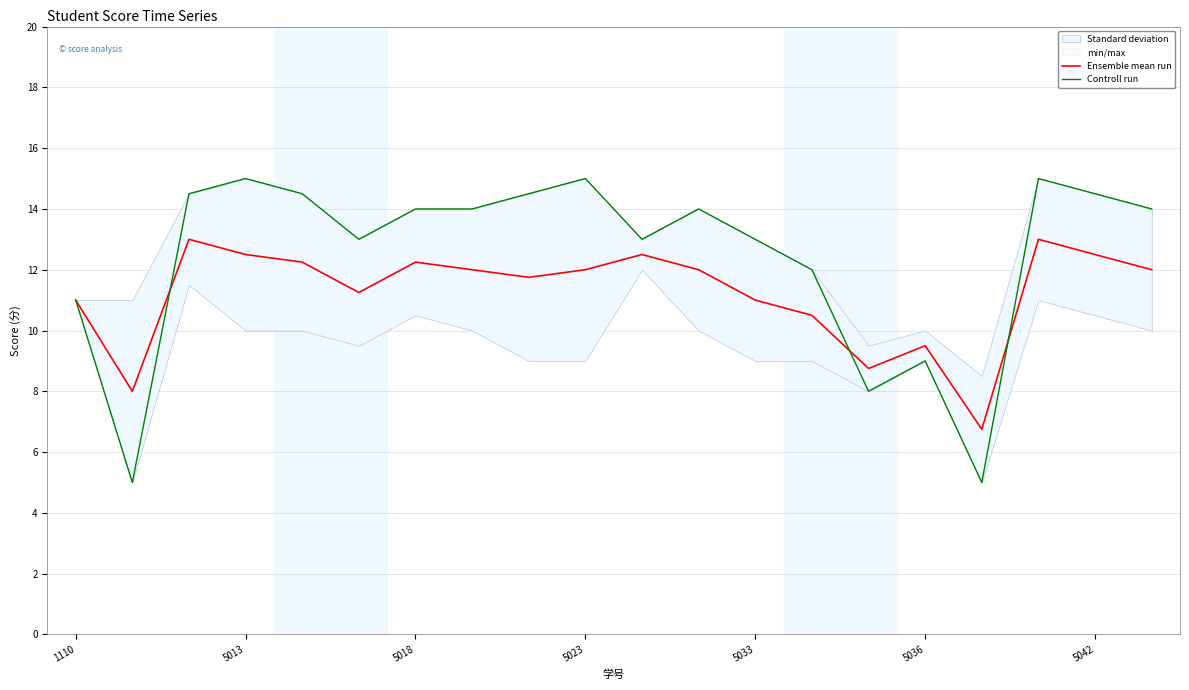

What is the sum of all Controll run values?

248.0